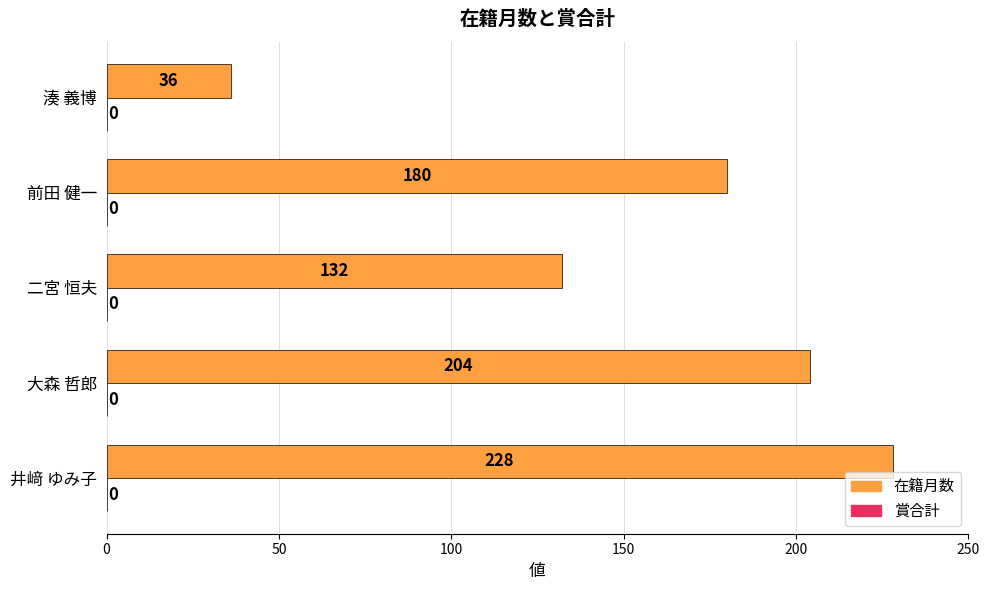

Reading bottom to top, what are all the values shown in this chart?

228	204	132	180	36